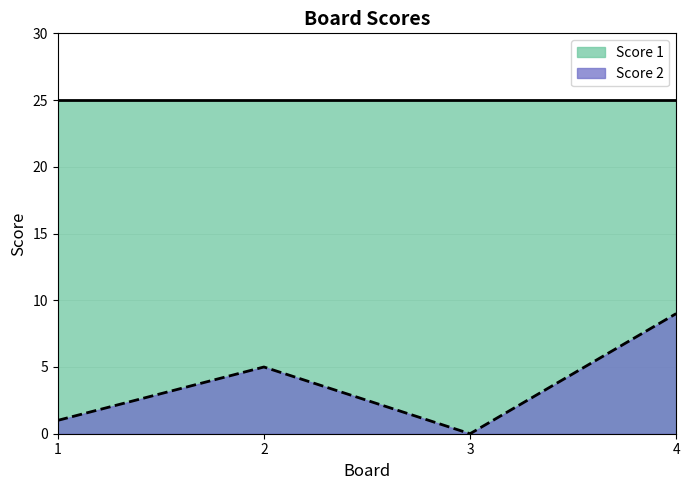

True or false: the data shows 5 at 2.

True